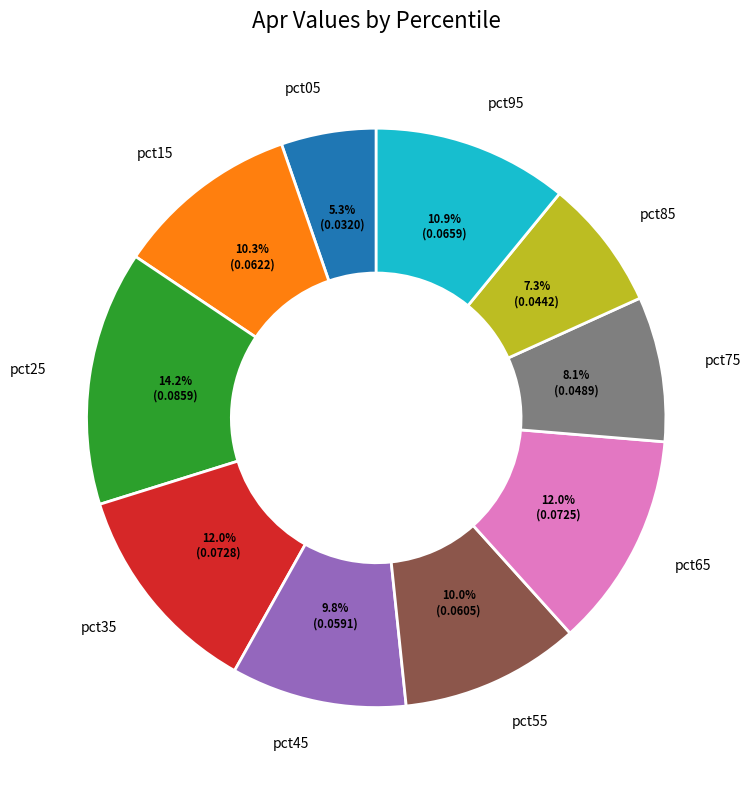

Combined, do pct75 and pct15 account for over 50%?

No